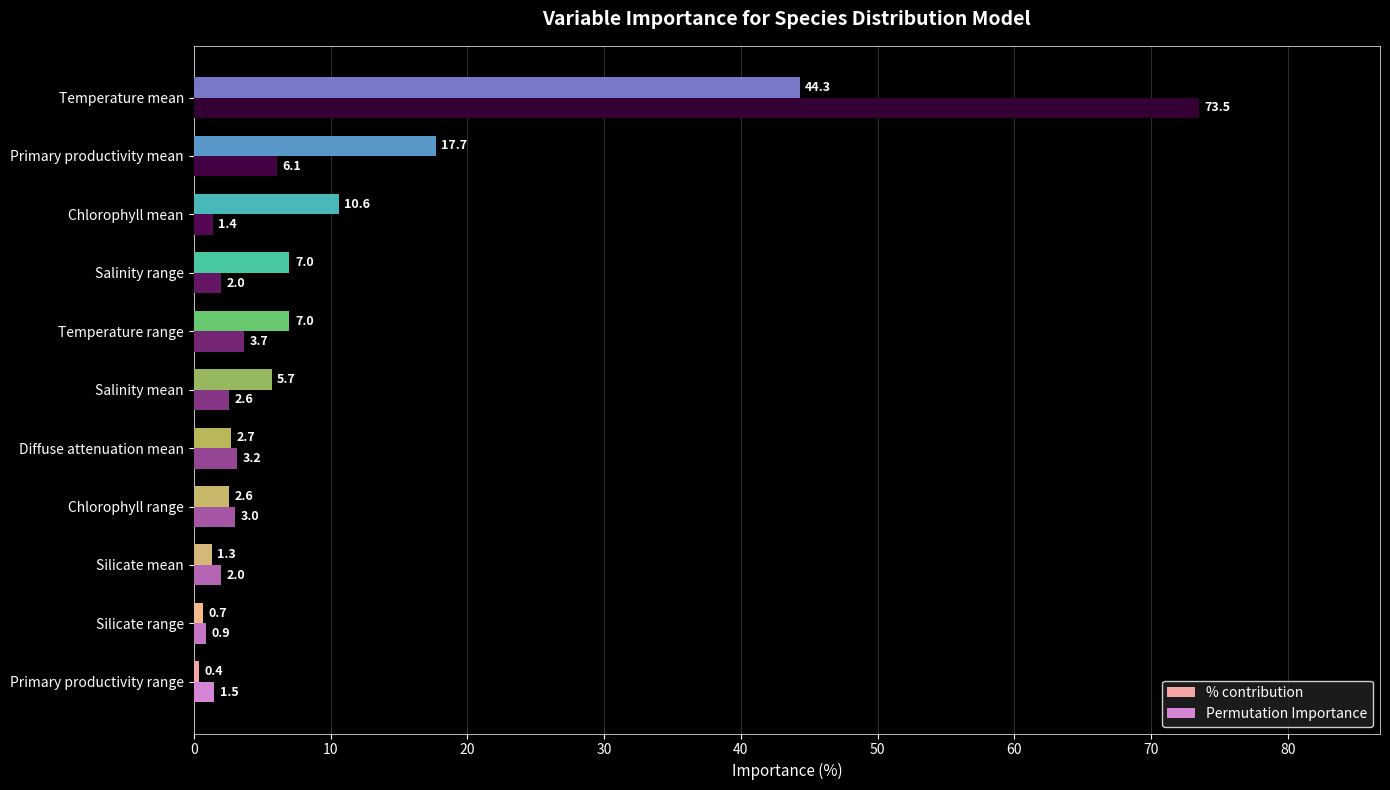

What is the total value across all series at Chlorophyll range?

5.6